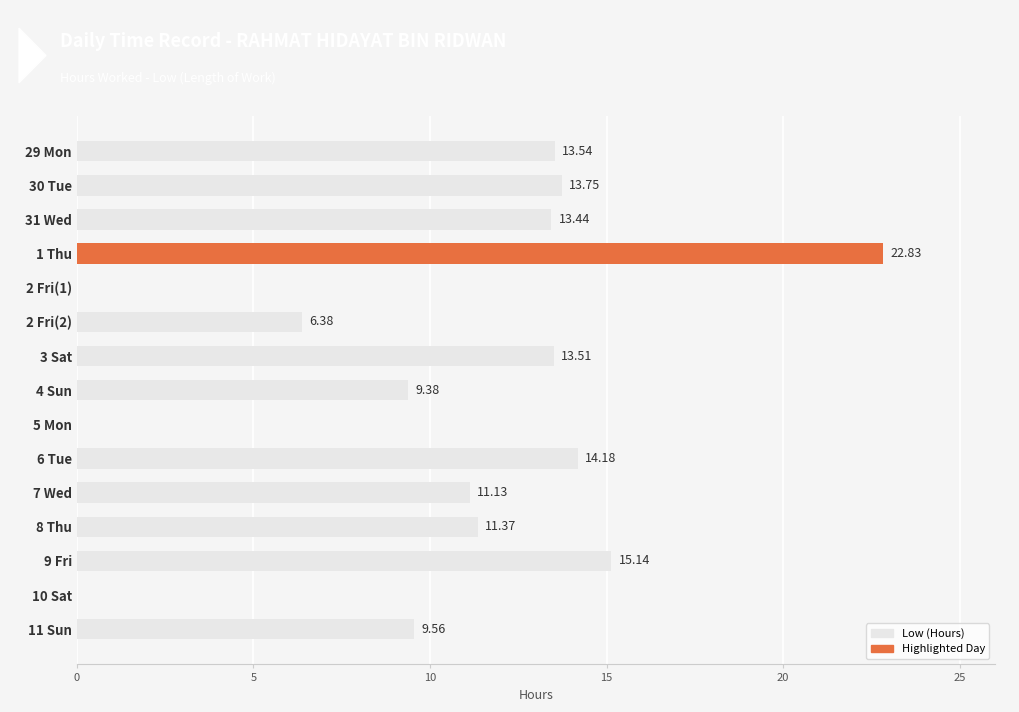

Between 7 Wed and 31 Wed, which is larger?

31 Wed